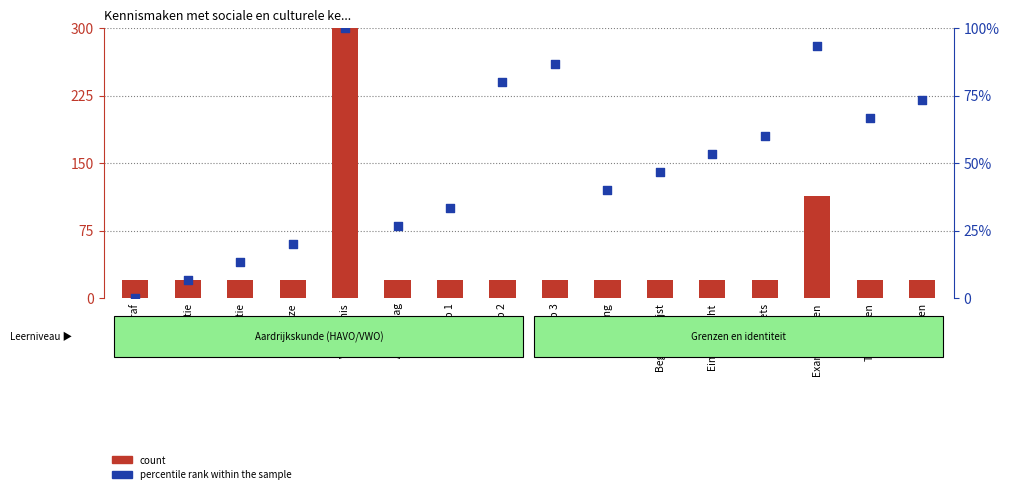

At which category is the sum across all series the highest?

Voorkennis